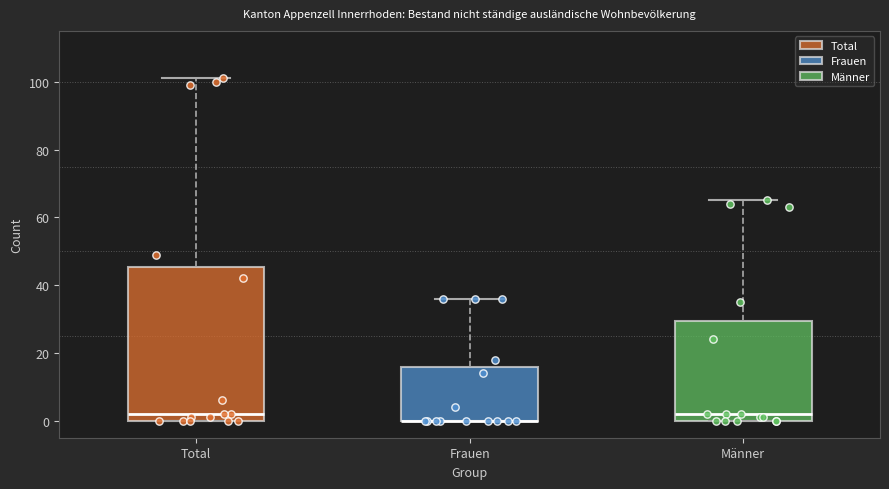

Reading left to right, transcribe this box plot: for each box, give where its median line is, the range the box spans, and where its two whiskers end, as read against the y-axis. The values are not printed on the chart, so give them approximately, as read against the axis.

Total: median 2, box 0 to 46, whiskers 0 to 102
Frauen: median 0 (drawn on the box's lower edge), box 0 to 16, whiskers 0 to 36
Männer: median 2, box 0 to 30, whiskers 0 to 66